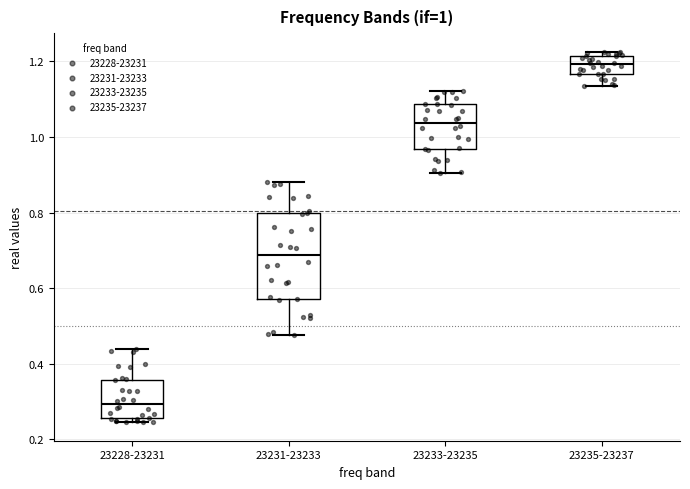

Which box is the tallest, from its lower edge to its upper edge?

23231-23233